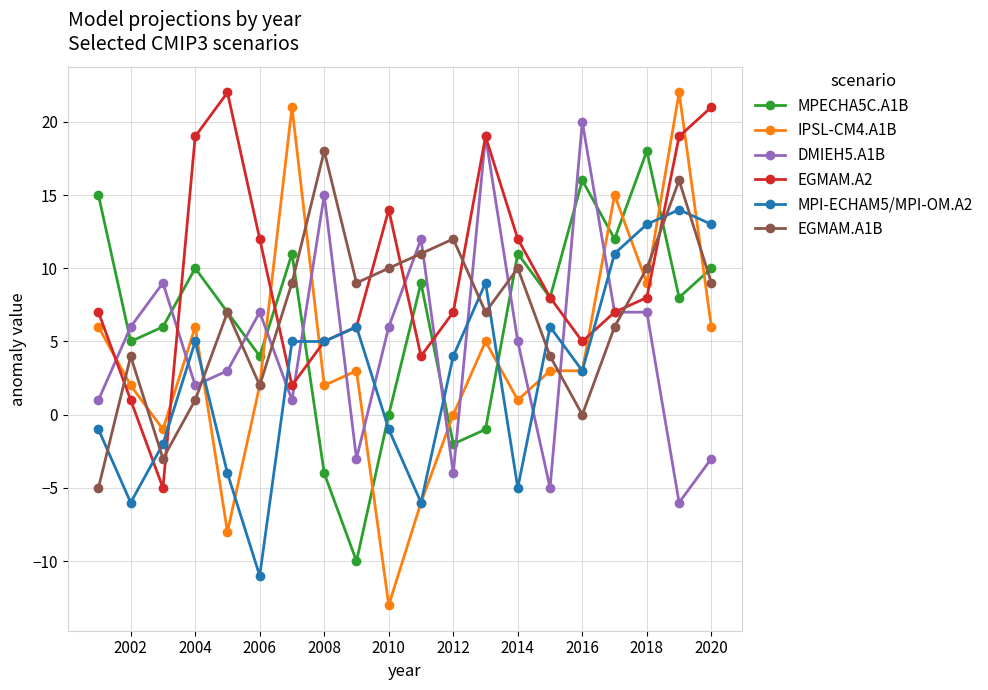

True or false: EGMAM.A2 has more than 2 interior local peaks.

True